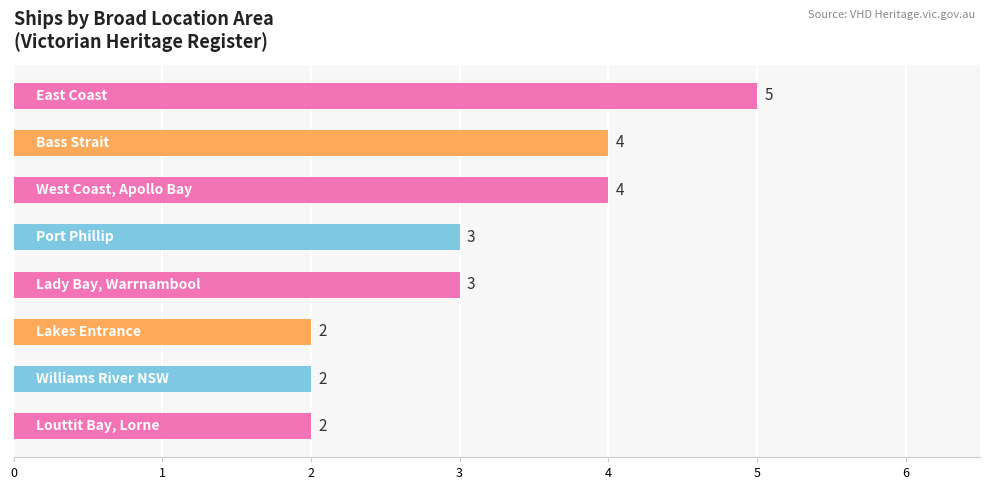

Reading bottom to top, transcribe all the data shown in this chart.

2	2	2	3	3	4	4	5